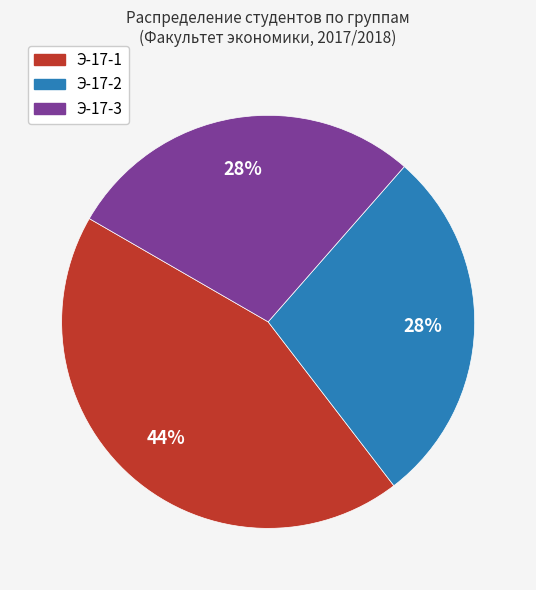

Which category has the biggest portion of the pie?

Э-17-1